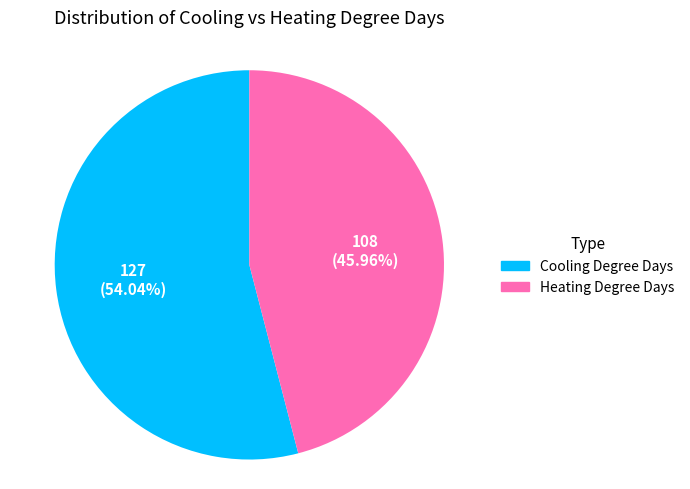

What is the smallest slice in the pie chart?

Heating Degree Days